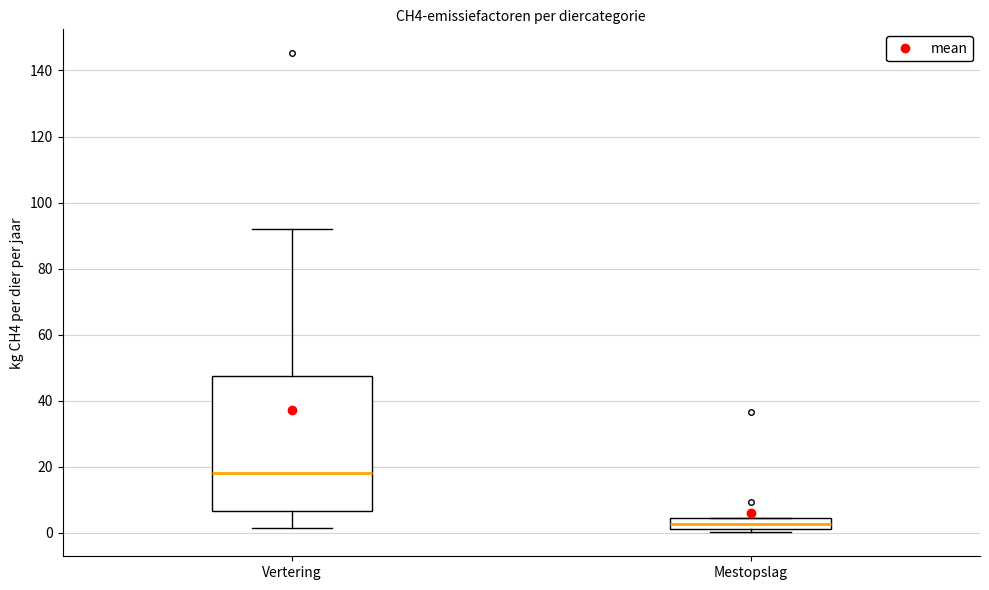

Reading left to right, transcribe this box plot: for each box, give where its median line is, the range the box spans, and where its two whiskers end, as read against the y-axis. The values are not printed on the chart, so give them approximately, as read against the axis.

Vertering: median 18, box 6 to 48, whiskers 2 to 92
Mestopslag: median 2 (inside the box), box 2 to 4, whiskers 0 to 4